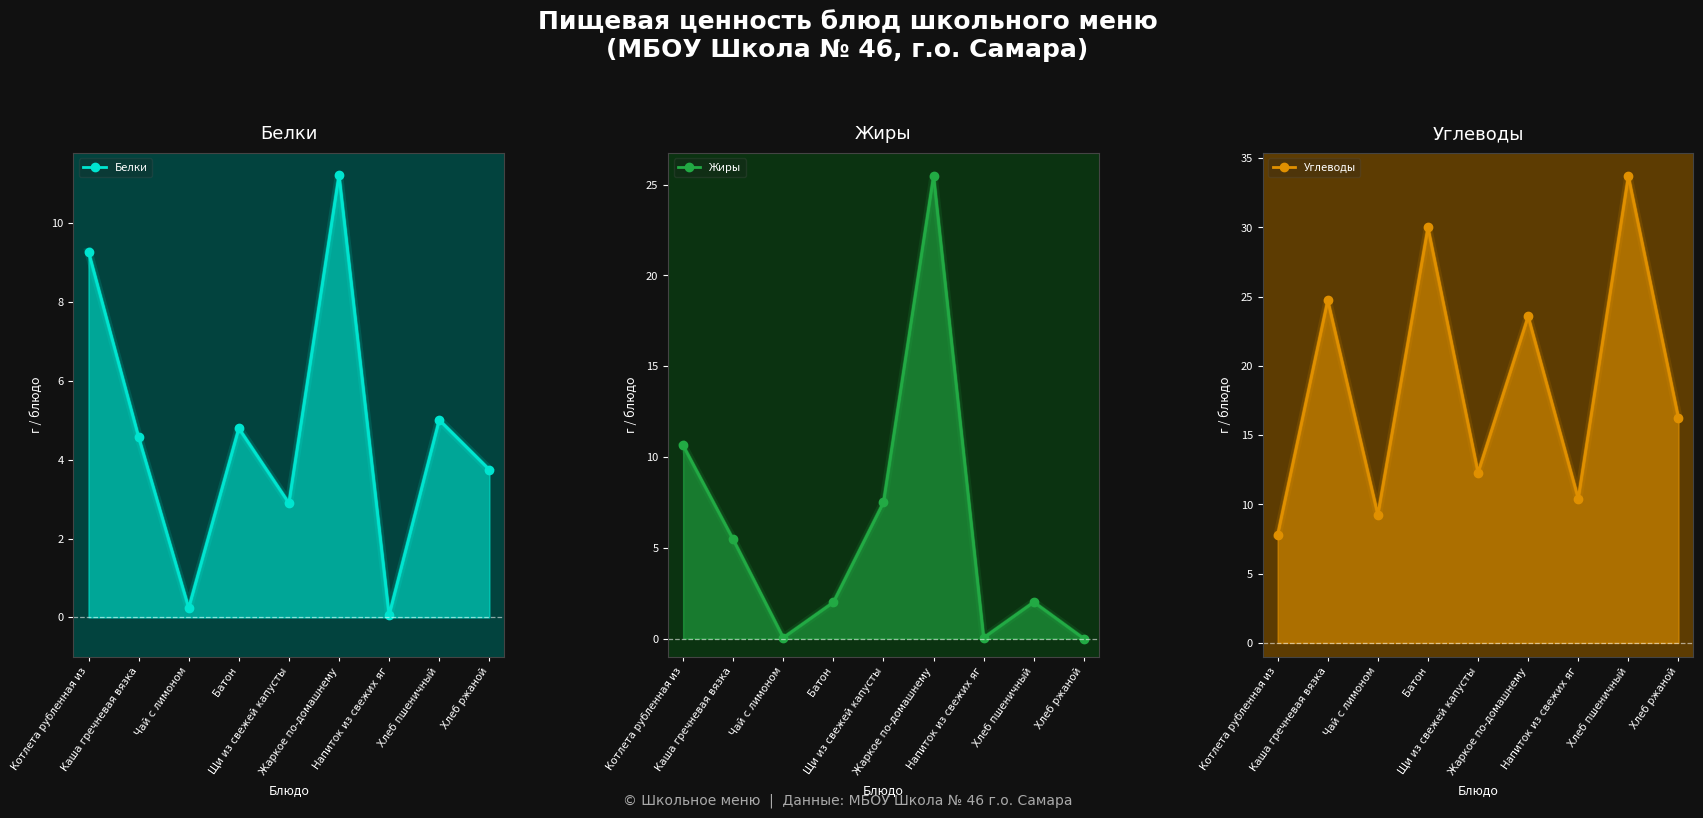

What is the difference between the highest and lowest values at Котлета рубленная из?

2.8